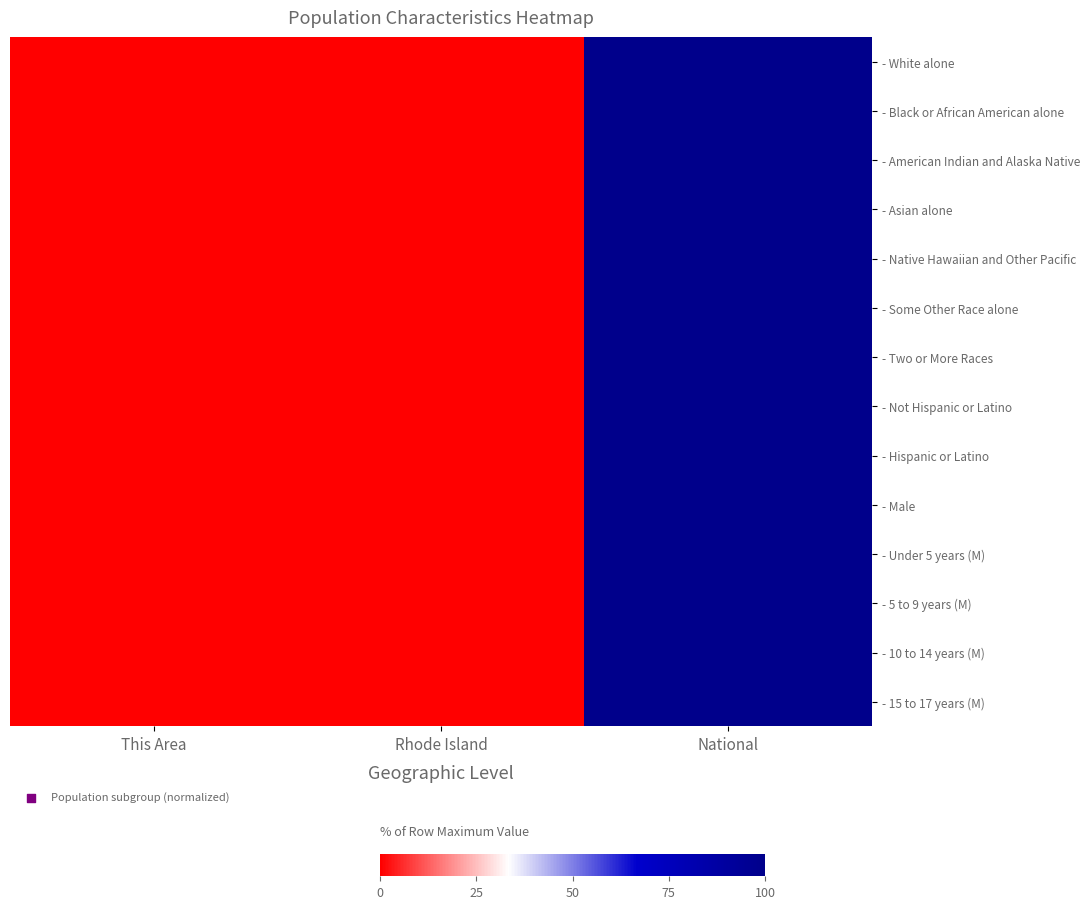

Reading right to left, extract all data points from this chart.

- White alone: National=100.0	Rhode Island=0.4	This Area=0.0
- Black or African American alone: National=100.0	Rhode Island=0.2	This Area=0.0
- American Indian and Alaska Native: National=100.0	Rhode Island=0.2	This Area=0.0
- Asian alone: National=100.0	Rhode Island=0.2	This Area=0.0
- Native Hawaiian and Other Pacific: National=100.0	Rhode Island=0.1	This Area=0.0
- Some Other Race alone: National=100.0	Rhode Island=0.3	This Area=0.0
- Two or More Races: National=100.0	Rhode Island=0.4	This Area=0.0
- Not Hispanic or Latino: National=100.0	Rhode Island=0.4	This Area=0.0
- Hispanic or Latino: National=100.0	Rhode Island=0.3	This Area=0.0
- Male: National=100.0	Rhode Island=0.3	This Area=0.0
- Under 5 years (M): National=100.0	Rhode Island=0.3	This Area=0.0
- 5 to 9 years (M): National=100.0	Rhode Island=0.3	This Area=0.0
- 10 to 14 years (M): National=100.0	Rhode Island=0.3	This Area=0.0
- 15 to 17 years (M): National=100.0	Rhode Island=0.3	This Area=0.0